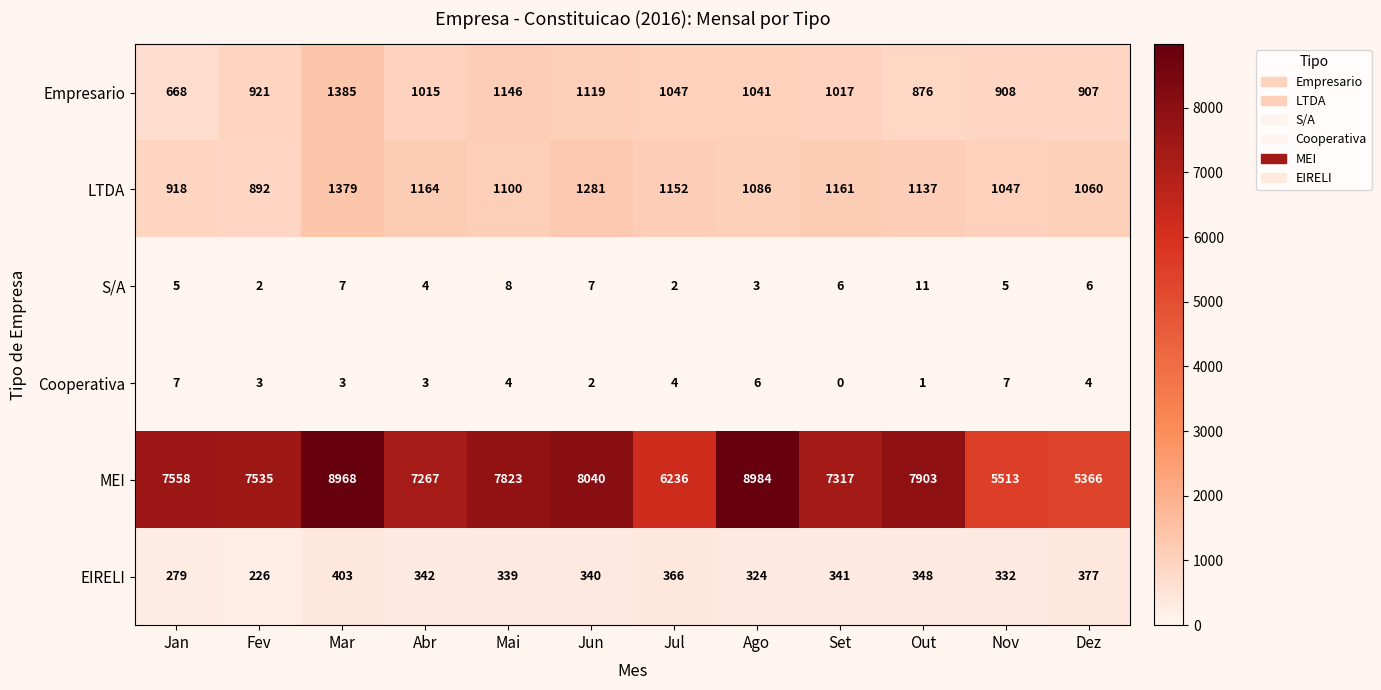

True or false: LTDA has a value of 605 at Mar.

False